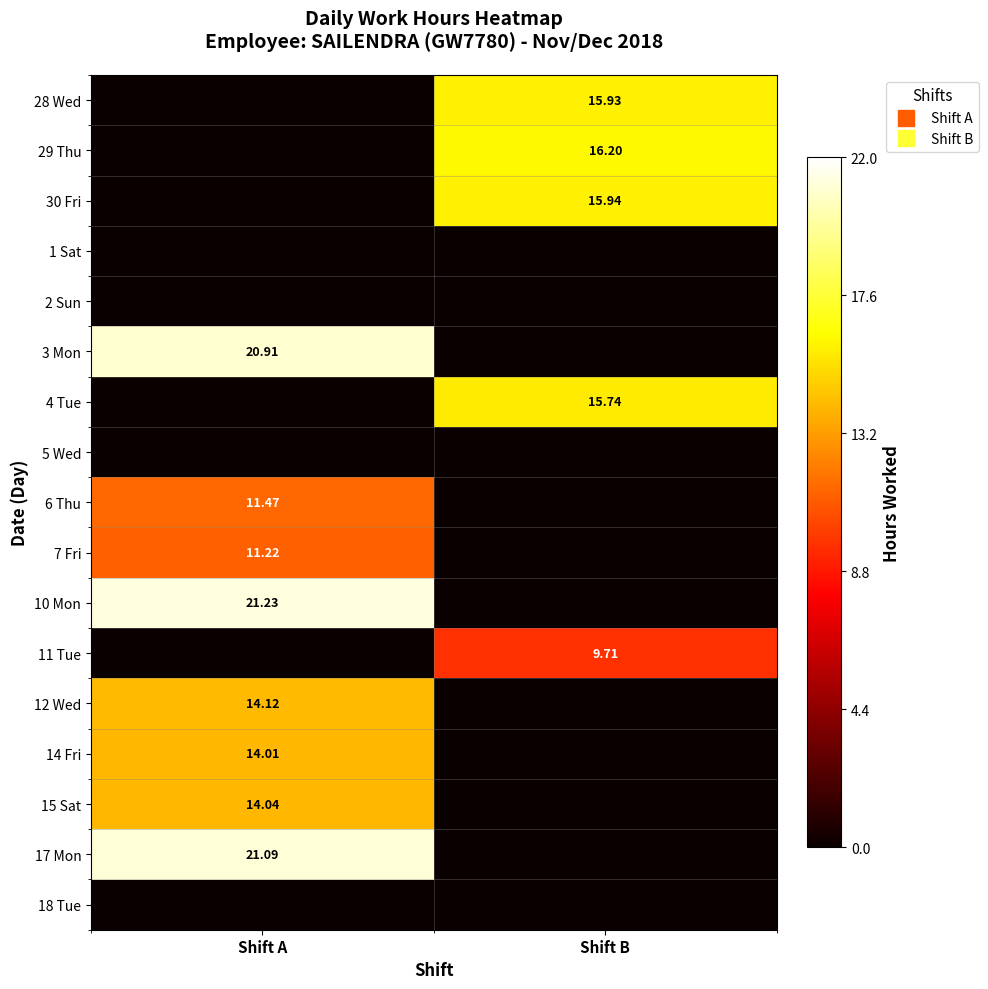

List the series in order of their peak value, highest first.

10 Mon, 17 Mon, 3 Mon, 29 Thu, 30 Fri, 28 Wed, 4 Tue, 12 Wed, 15 Sat, 14 Fri, 6 Thu, 7 Fri, 11 Tue, 1 Sat, 2 Sun, 5 Wed, 18 Tue